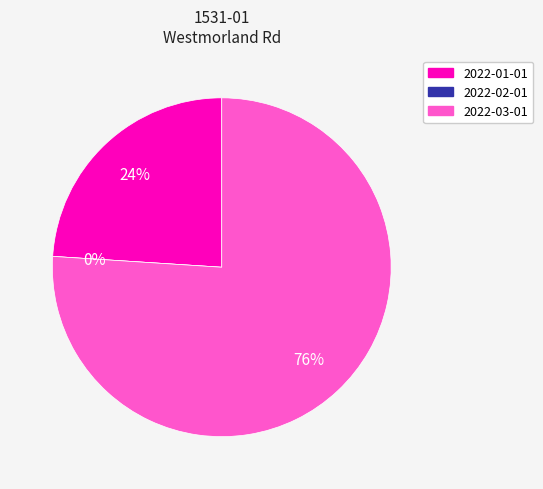

The 2022-03-01 slice represents 90% of the pie. True or false?

False